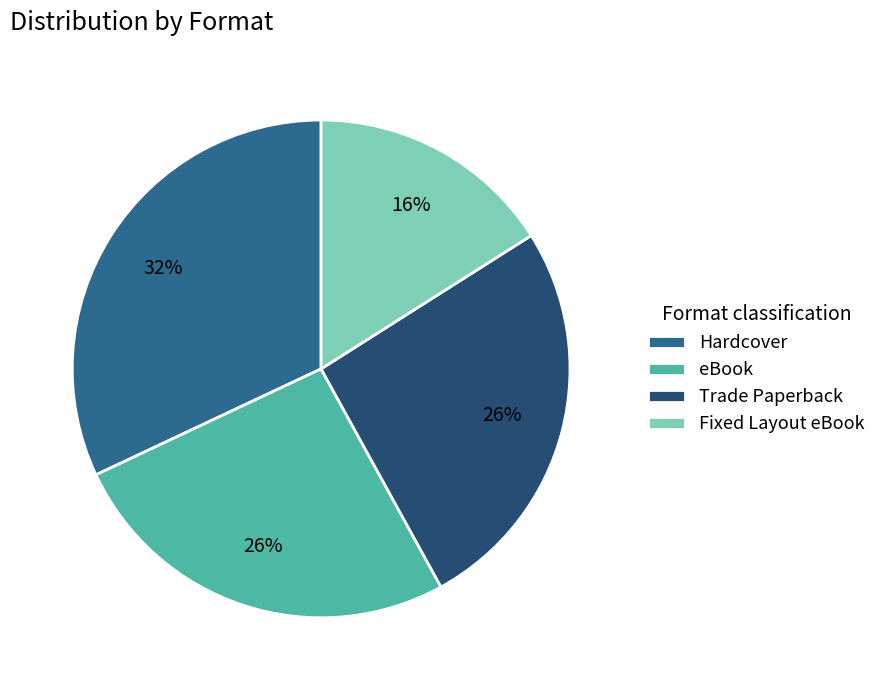

Which slice is the largest?

Hardcover